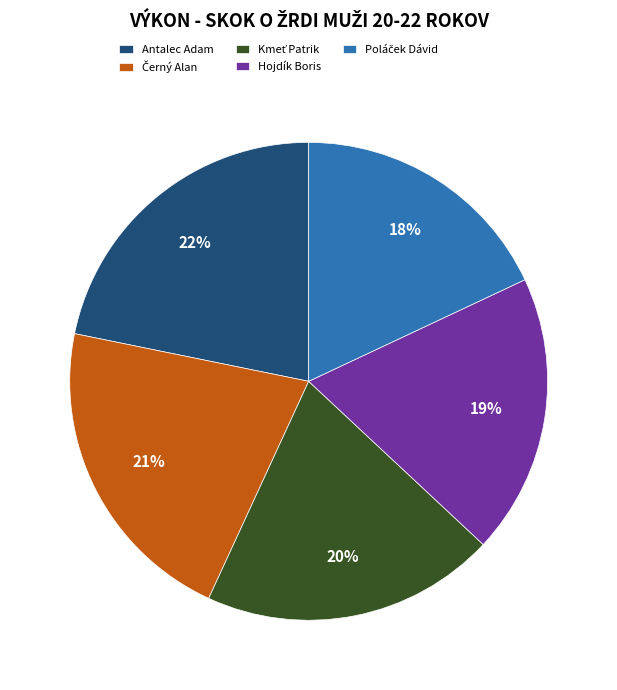

To the nearest percent, what portion does Antalec Adam represent?

22%